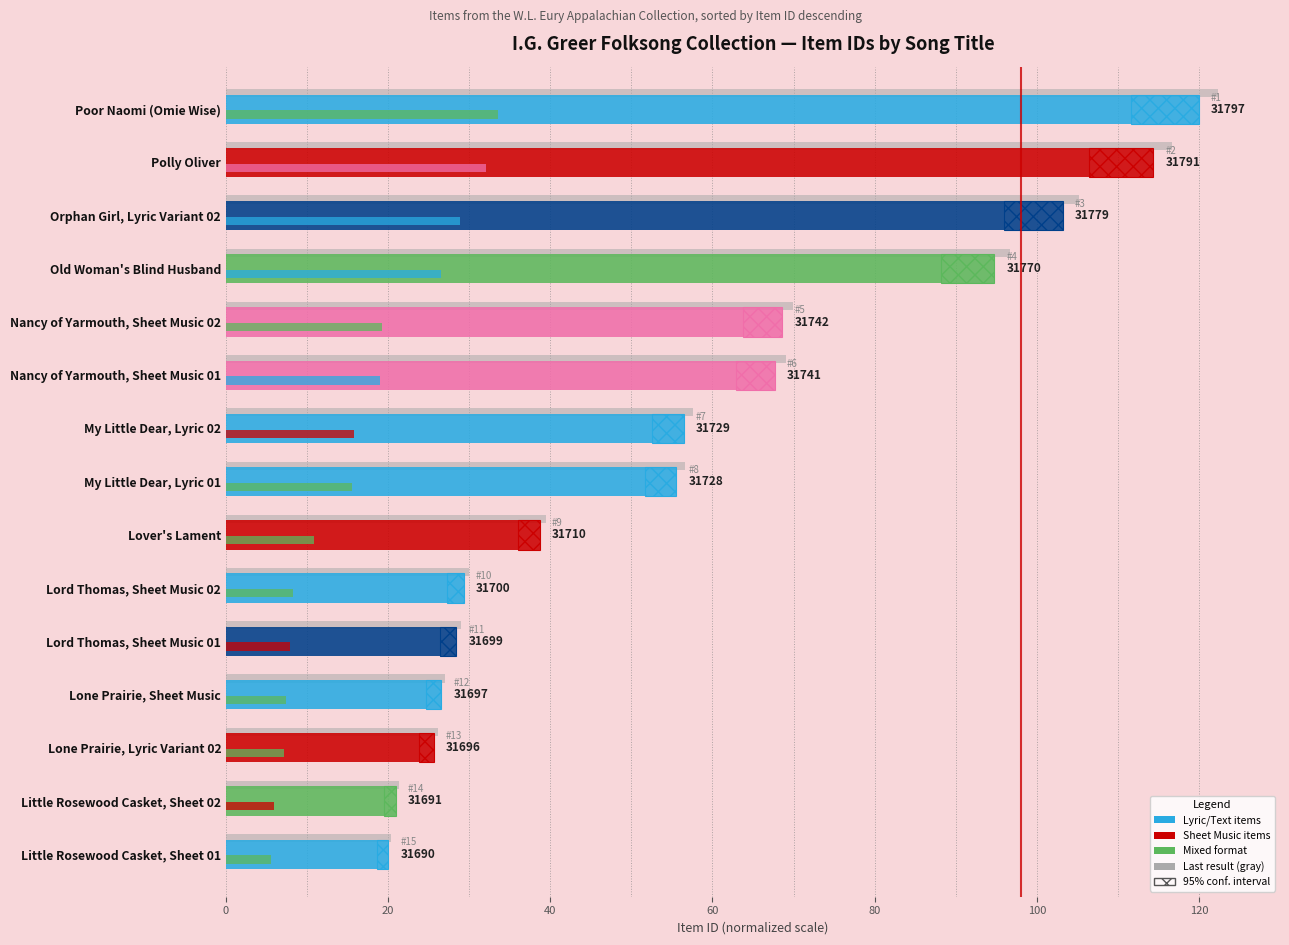

How many values are below 55?

7